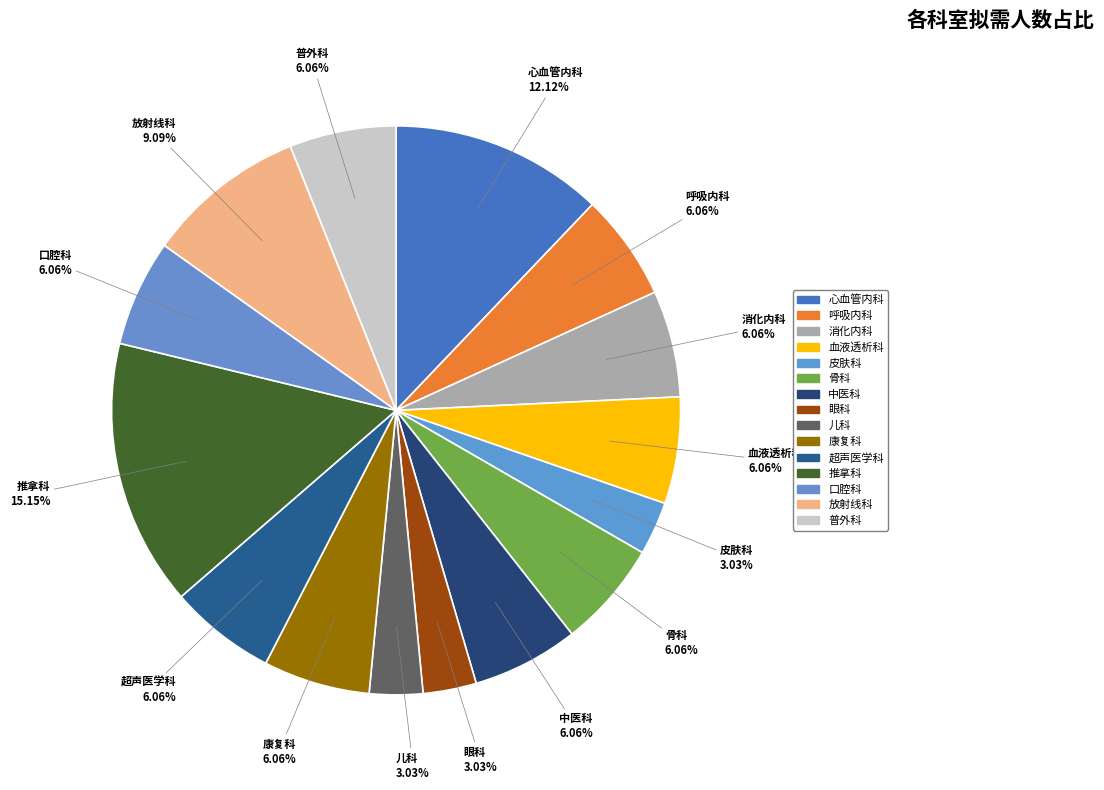

Is 普外科 the majority of the pie?

No